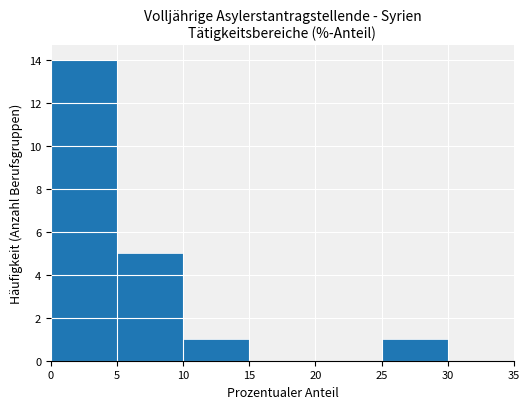

How tall is the bar that spans 0 to 5 on the x-axis? The values are not printed on the chart, so give them approximately, as read against the axis.

14